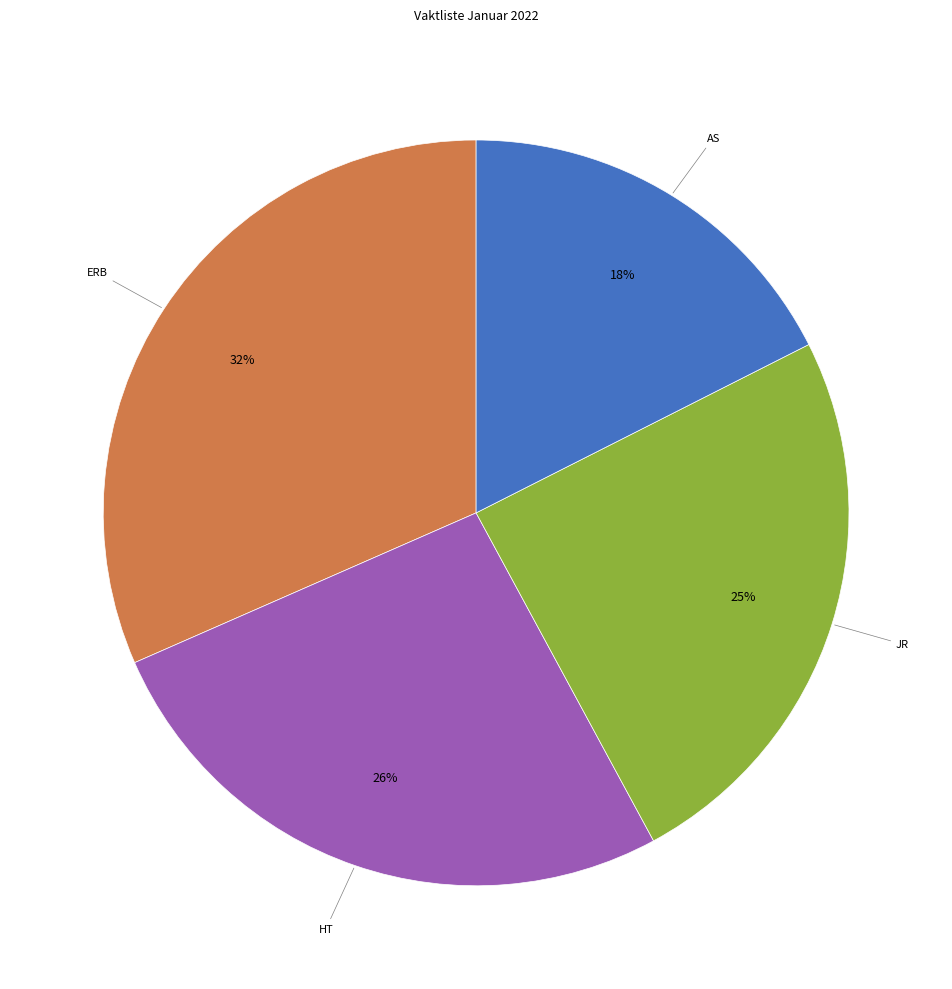

Does AS represent more than half of the total?

No